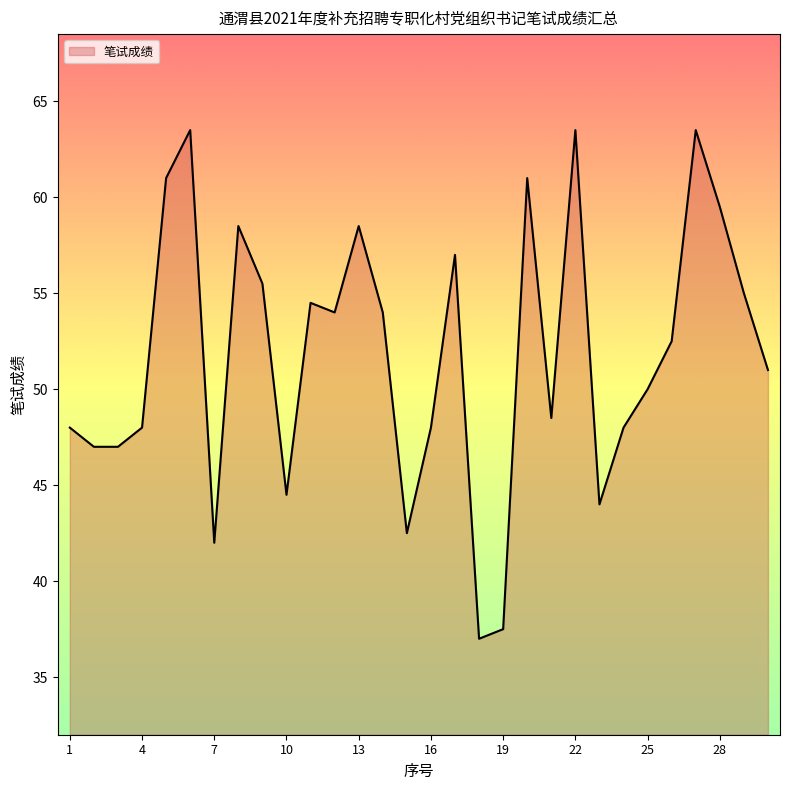

True or false: there are more than 2 points higher than both neighbors.

True